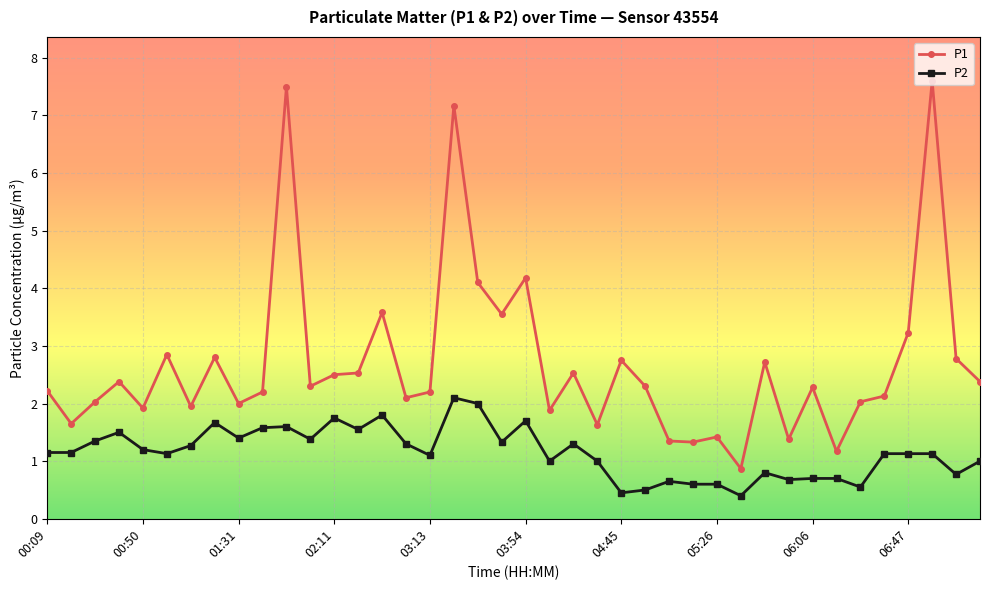

What is the sum of all P2 values?

46.1